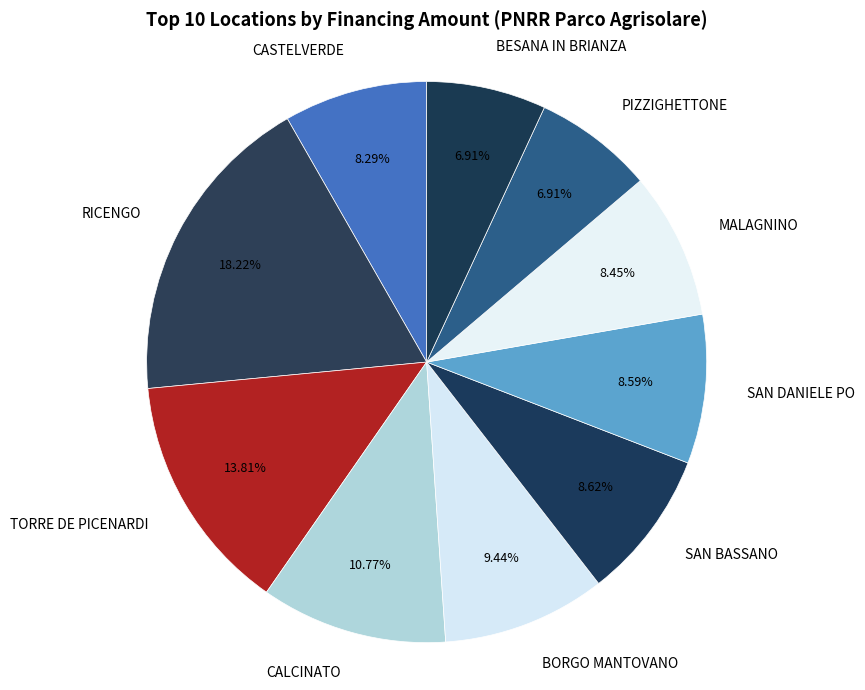

Which slice is the largest?

RICENGO